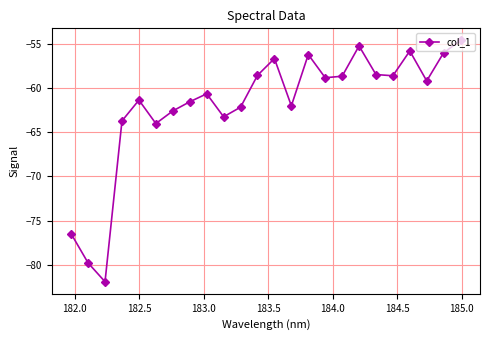

What is the sum of all values?

-1486.1